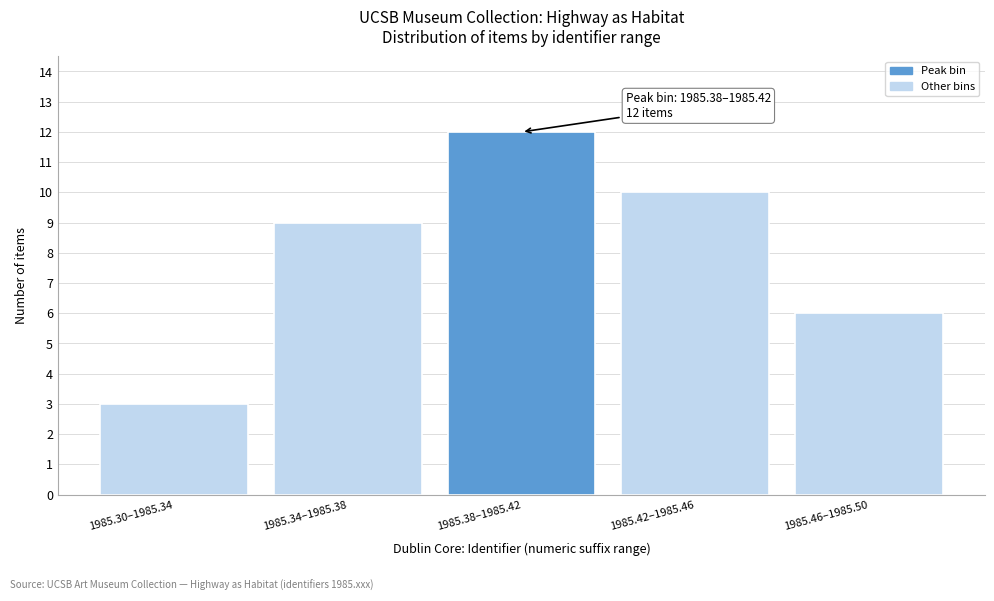

Reading right to left, transcribe all the data shown in this chart.

6	10	12	9	3